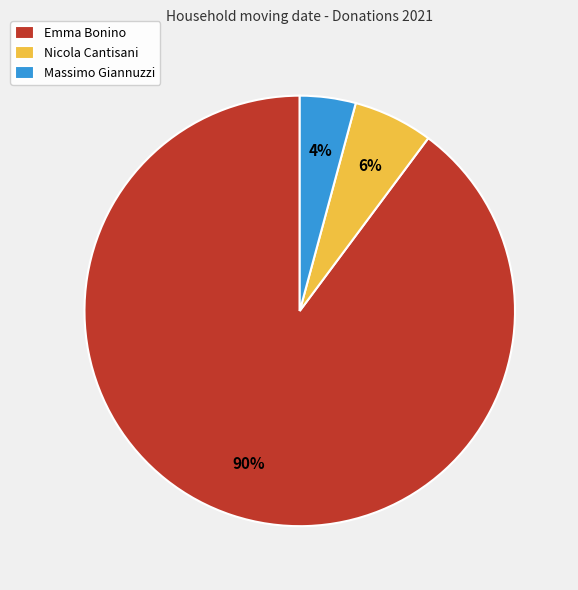

What percentage is the Emma Bonino slice, to the nearest percent?

90%